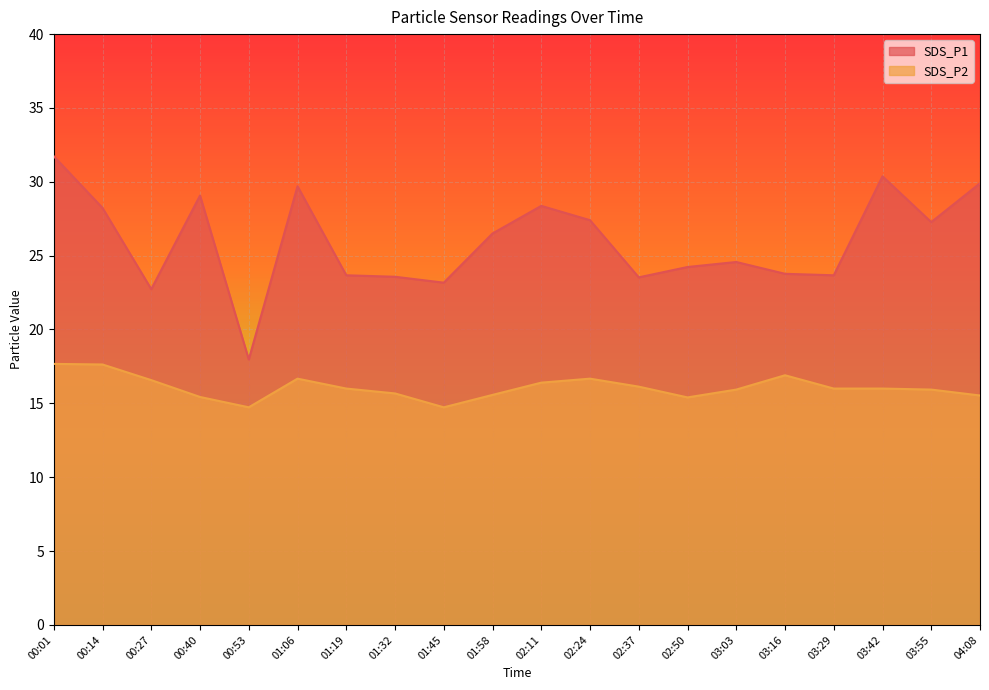

True or false: SDS_P1 and SDS_P2 cross at least once.

False